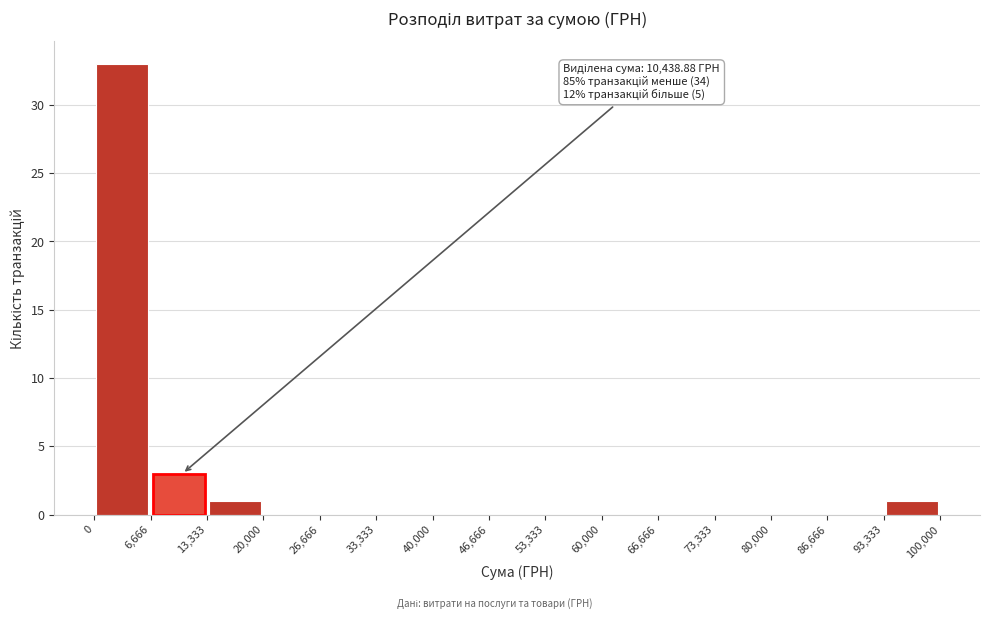

Which range on the x-axis has the tallest bar?

0 to 6,666